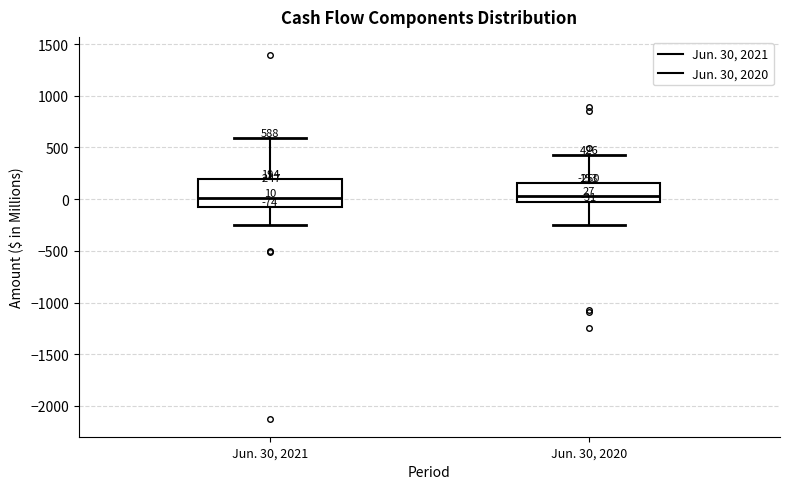

Comparing the boxes themselves (not the whiskers), which one is the tallest?

Jun. 30, 2021